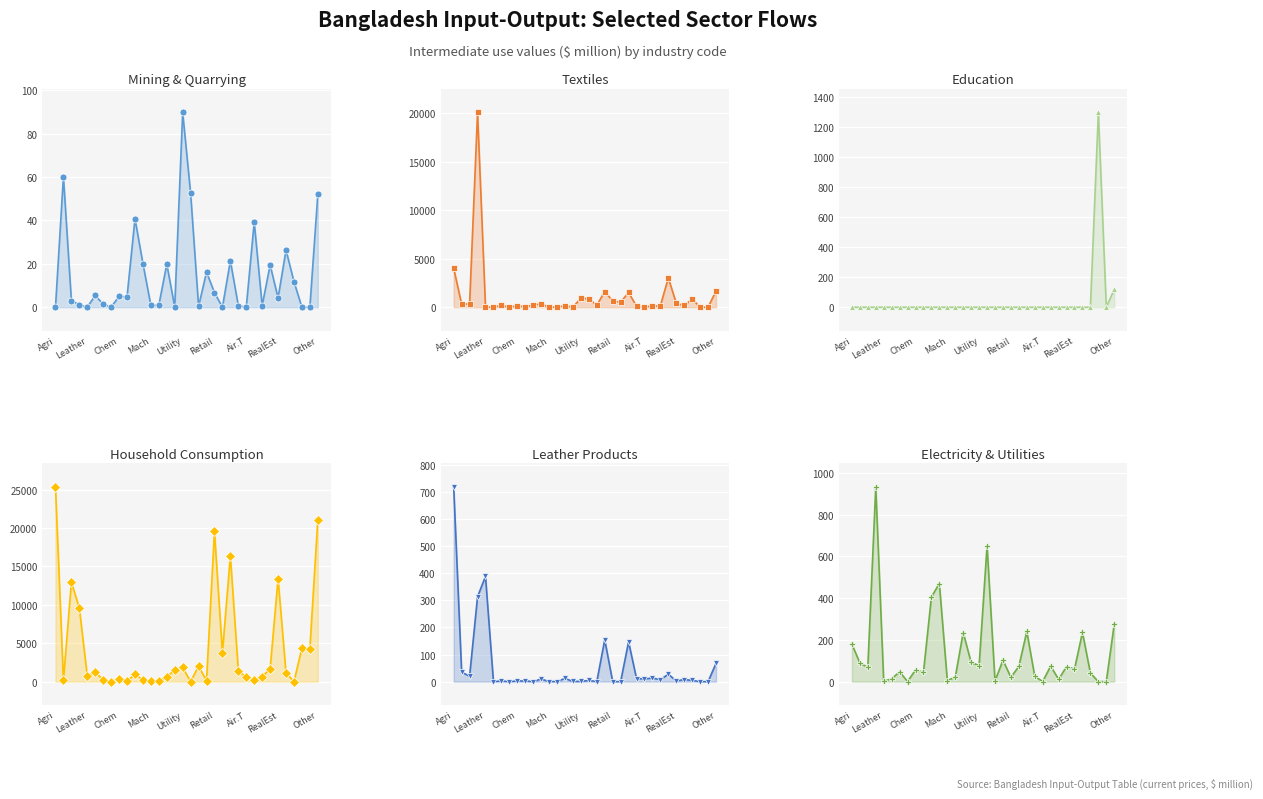

Is it true that Leather Products equals 7.7 at 26?

True